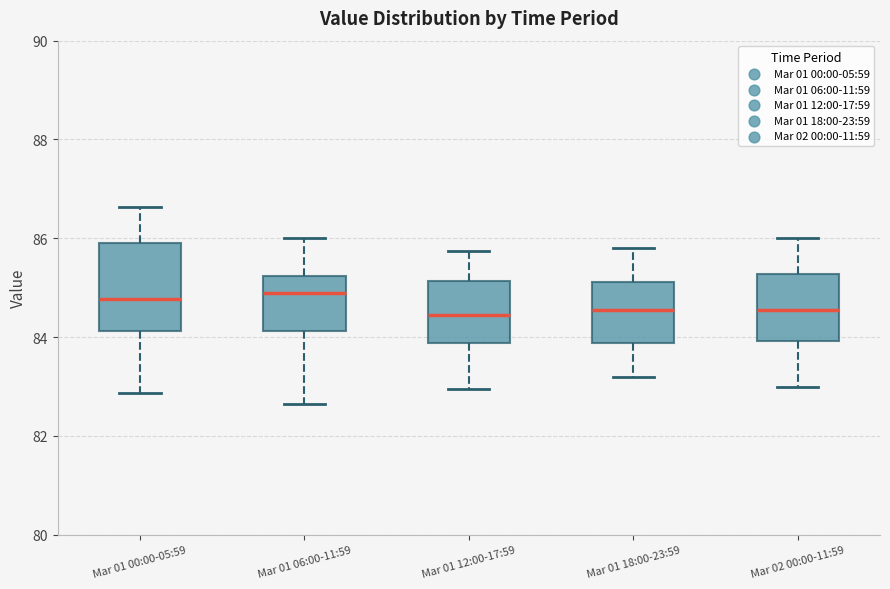

Which box is the tallest, from its lower edge to its upper edge?

Mar 01 00:00-05:59